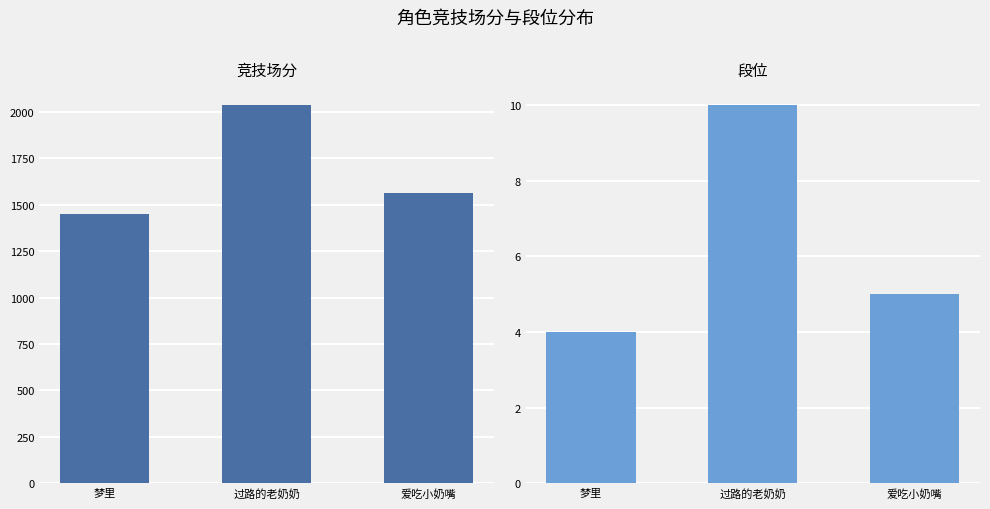

What position from the left is 过路的老奶奶?

2